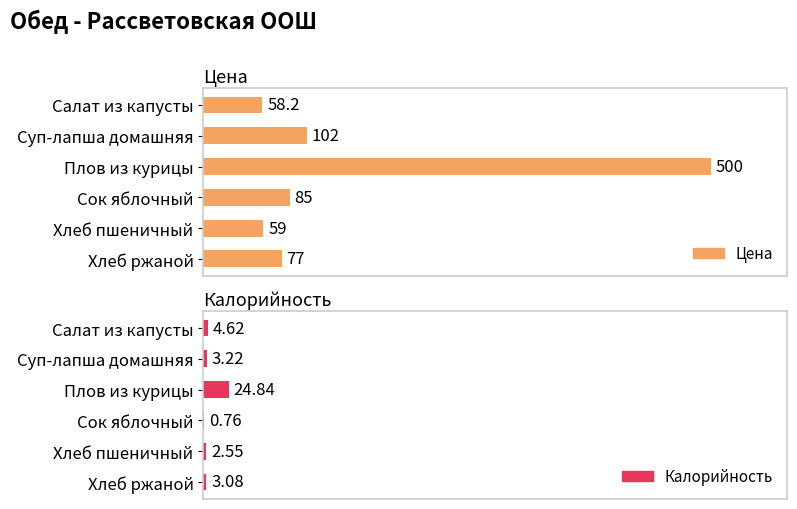

Are the bars horizontal?

Yes